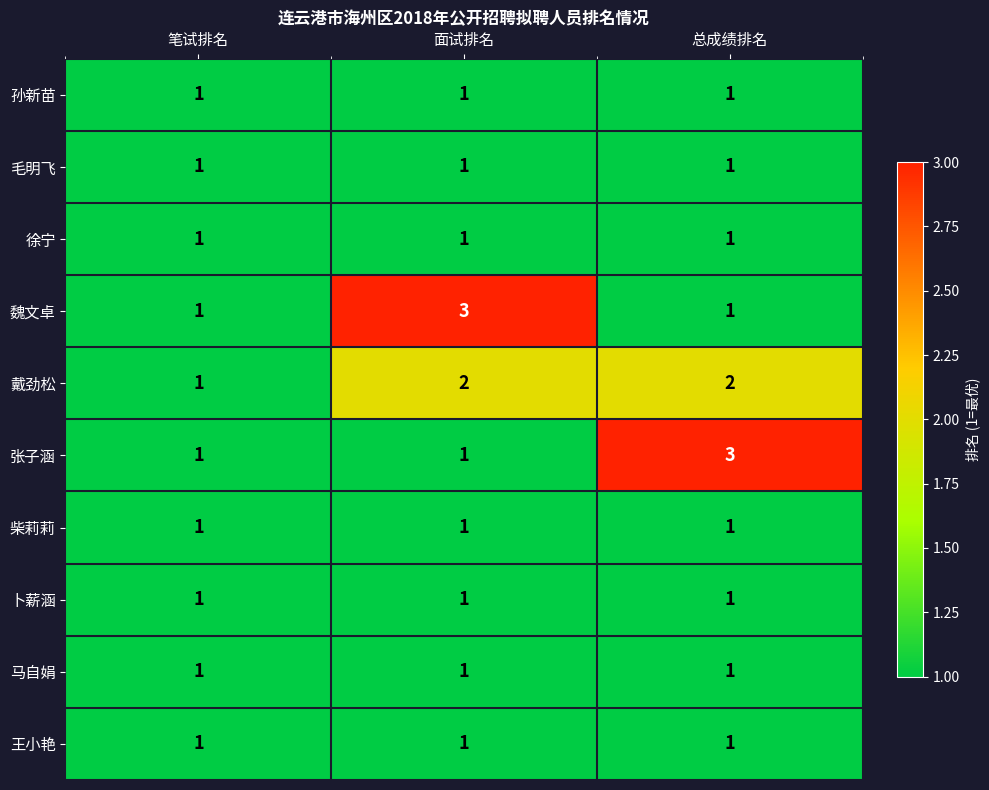

Reading right to left, extract all data points from this chart.

孙新苗: 总成绩排名=1	面试排名=1	笔试排名=1
毛明飞: 总成绩排名=1	面试排名=1	笔试排名=1
徐宁: 总成绩排名=1	面试排名=1	笔试排名=1
魏文卓: 总成绩排名=1	面试排名=3	笔试排名=1
戴劲松: 总成绩排名=2	面试排名=2	笔试排名=1
张子涵: 总成绩排名=3	面试排名=1	笔试排名=1
柴莉莉: 总成绩排名=1	面试排名=1	笔试排名=1
卜薪涵: 总成绩排名=1	面试排名=1	笔试排名=1
马自娟: 总成绩排名=1	面试排名=1	笔试排名=1
王小艳: 总成绩排名=1	面试排名=1	笔试排名=1